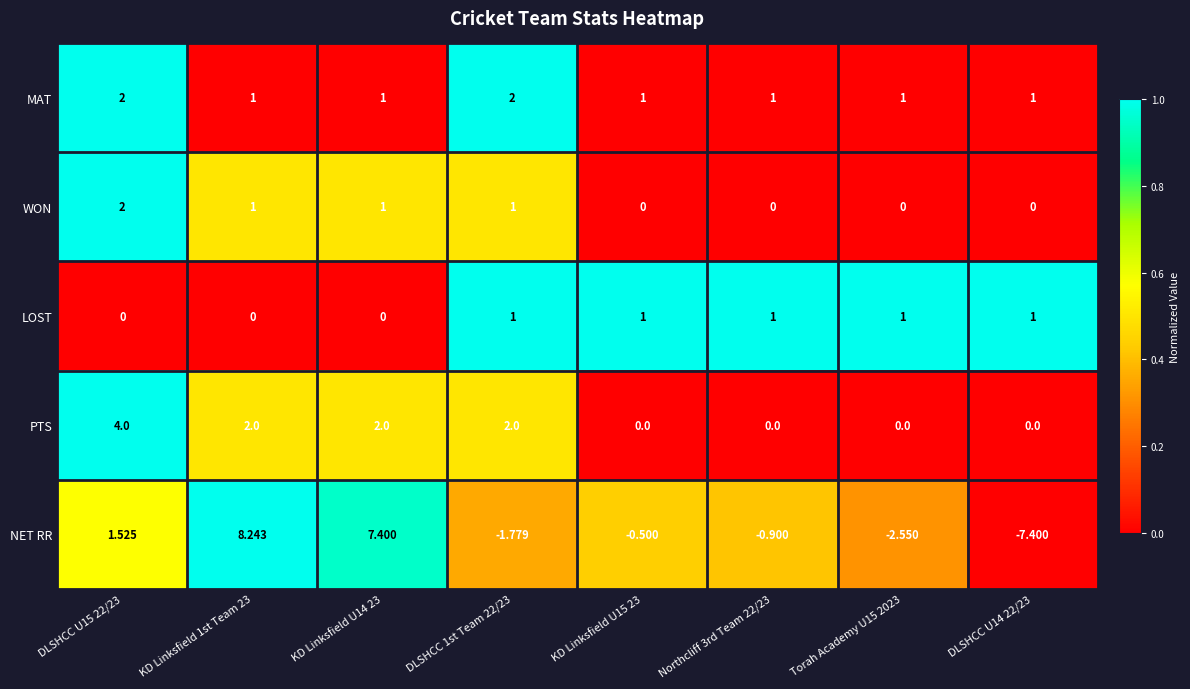

Which series has the widest spread of values?

NET RR